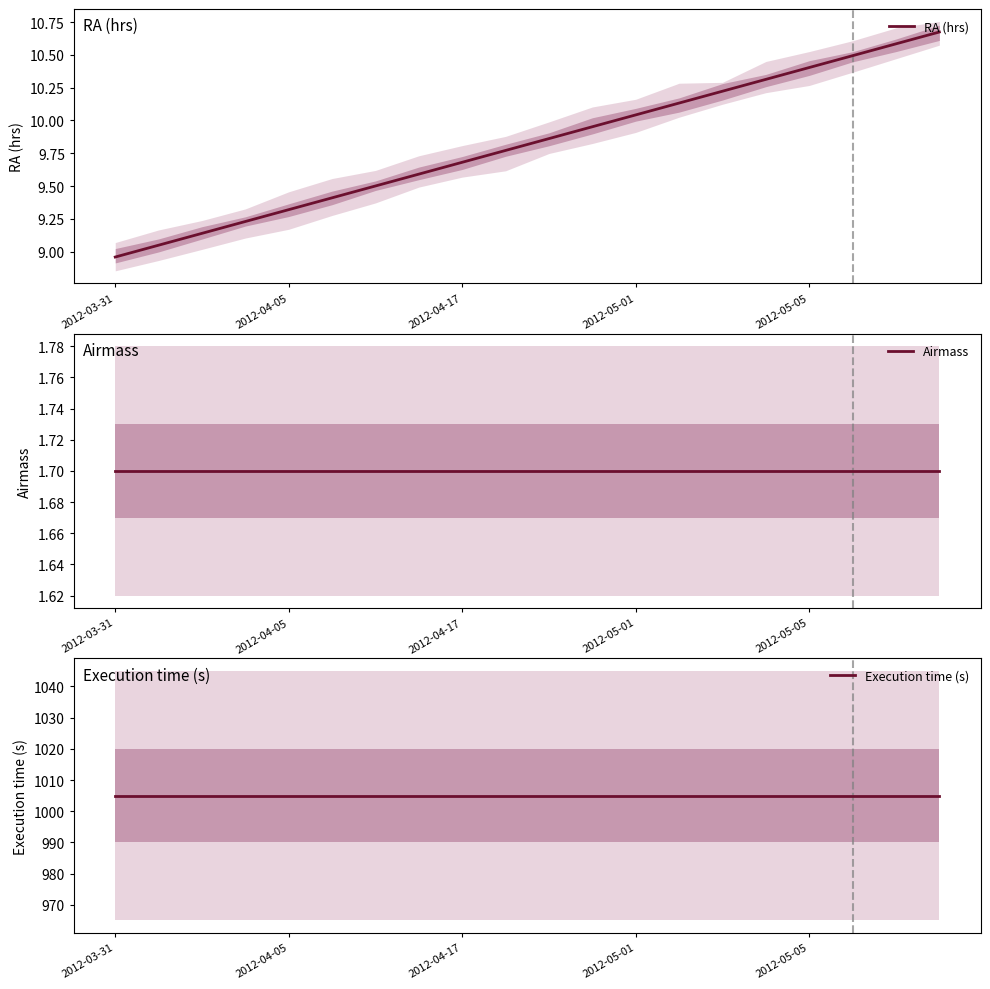

What is the difference between the second highest and second lowest values in the RA (hrs) series?

1.5